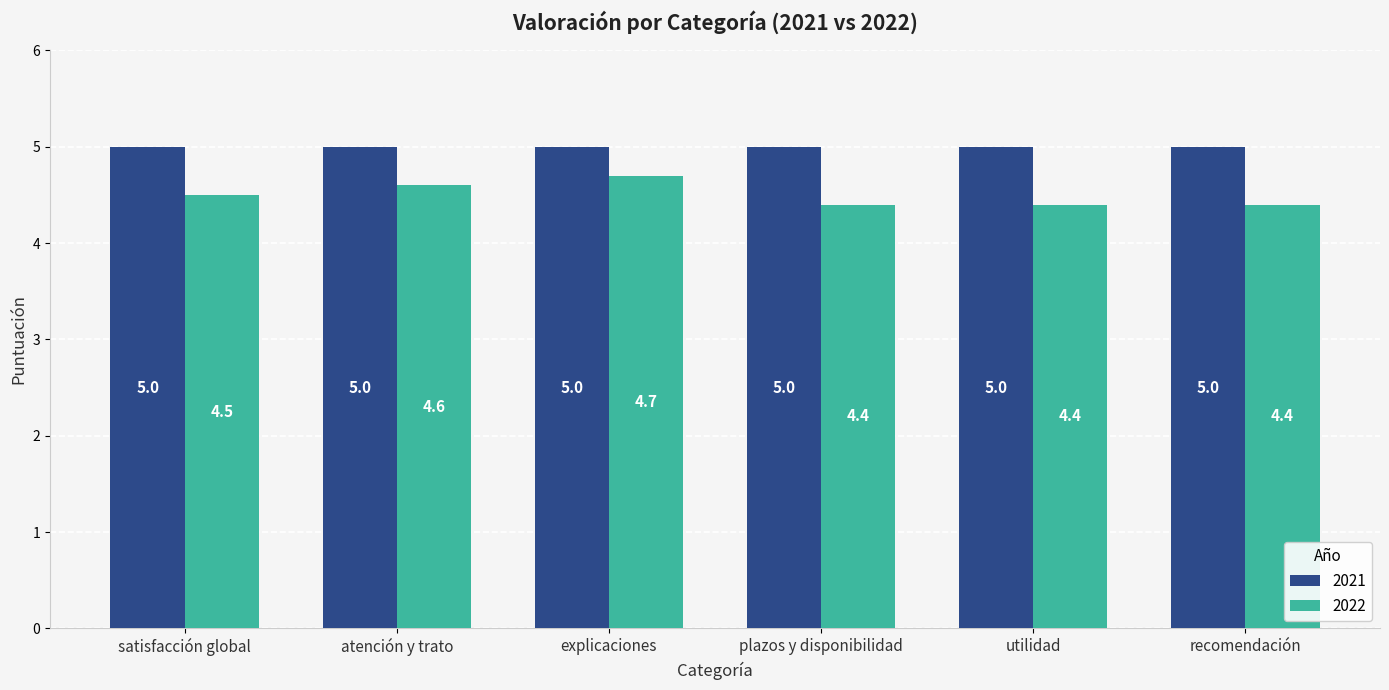

What is the average value of the 2021 series?

5.0